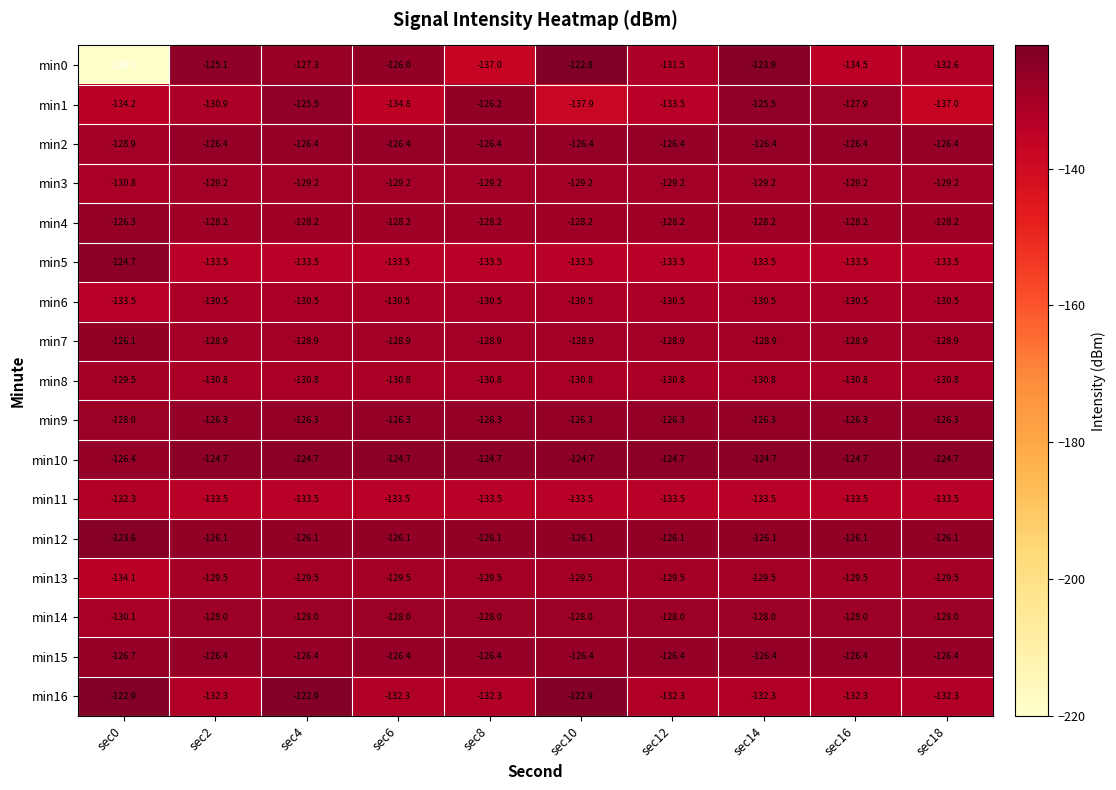

What is the total value across all series at sec14?

-2183.7